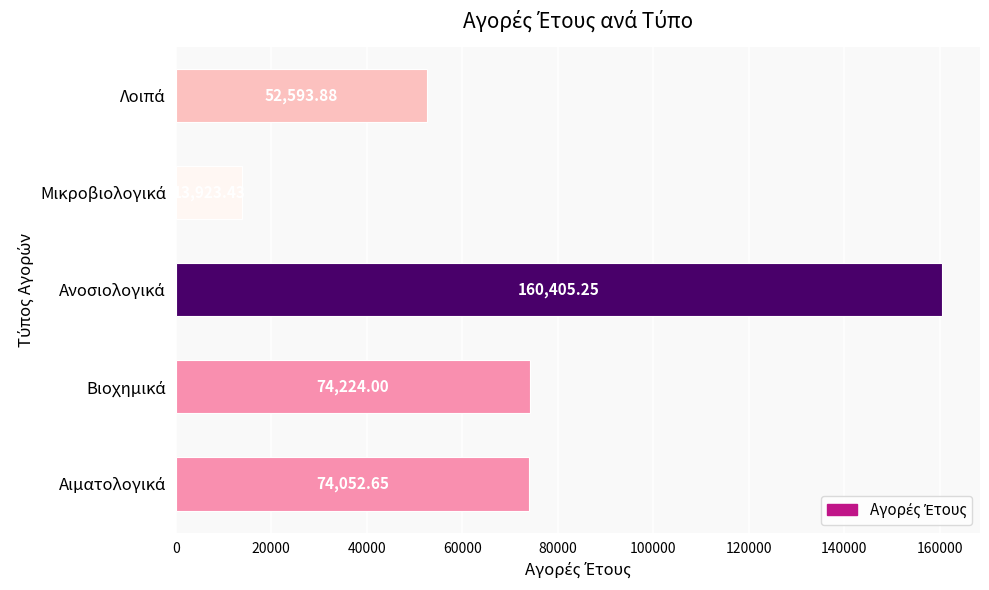

What is the average value?

75039.8